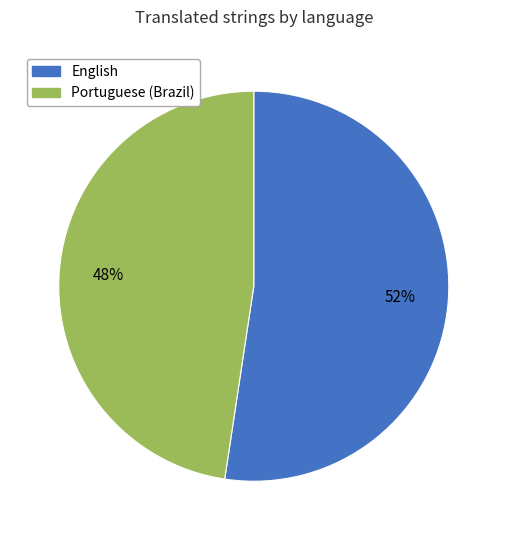

Count the number of slices in the pie.

2